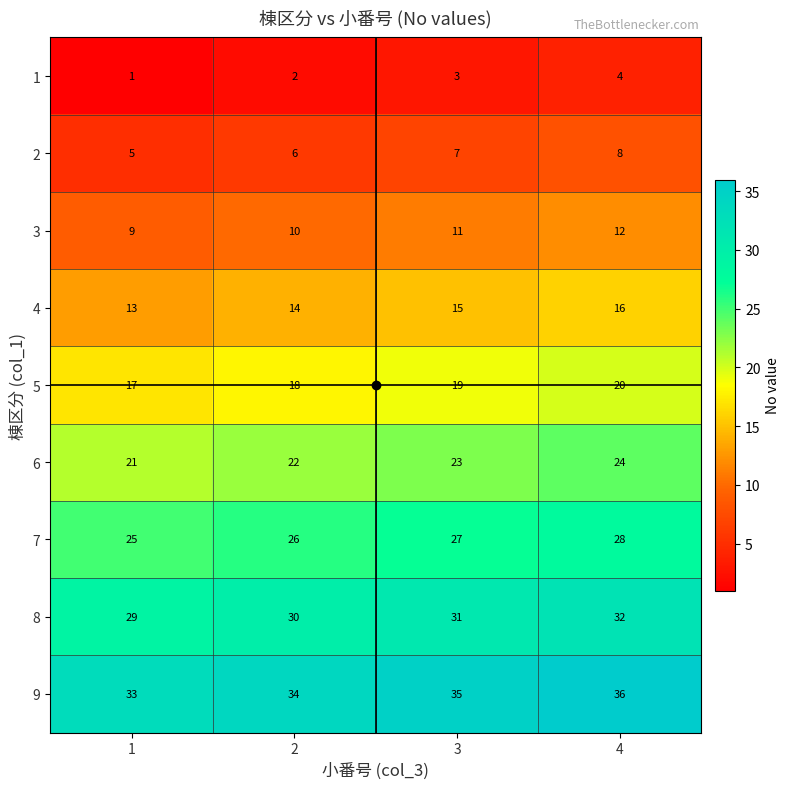

Is it true that 9 equals 36 at 4?

True